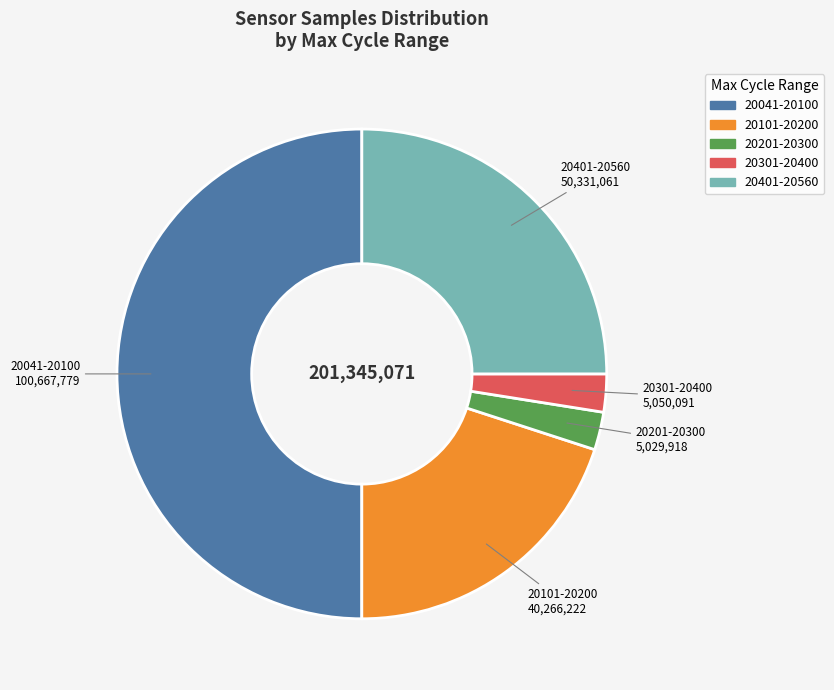

Approximately how many times larger is the value at 20101-20200 compared to 20041-20100?

0.4